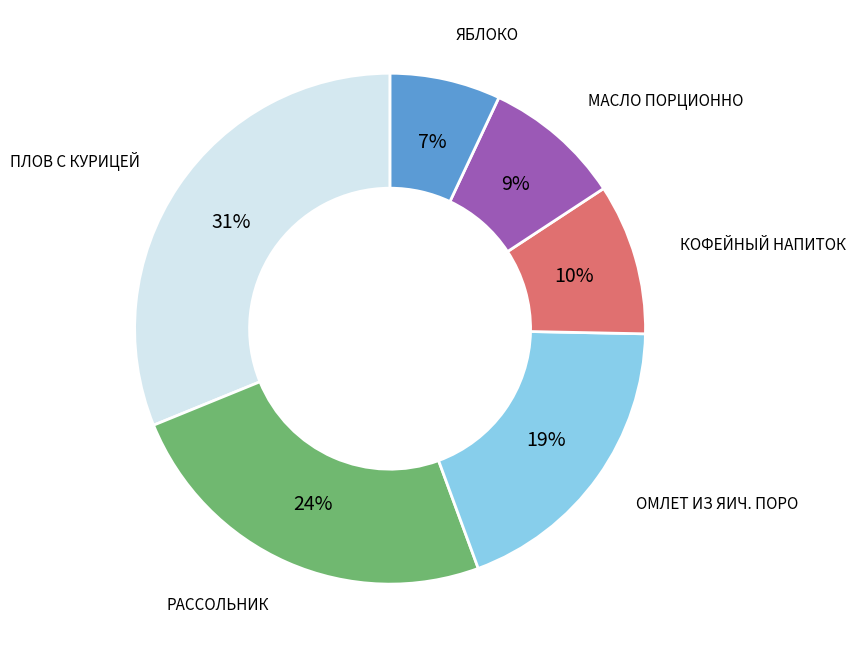

Does any single category account for the majority?

No